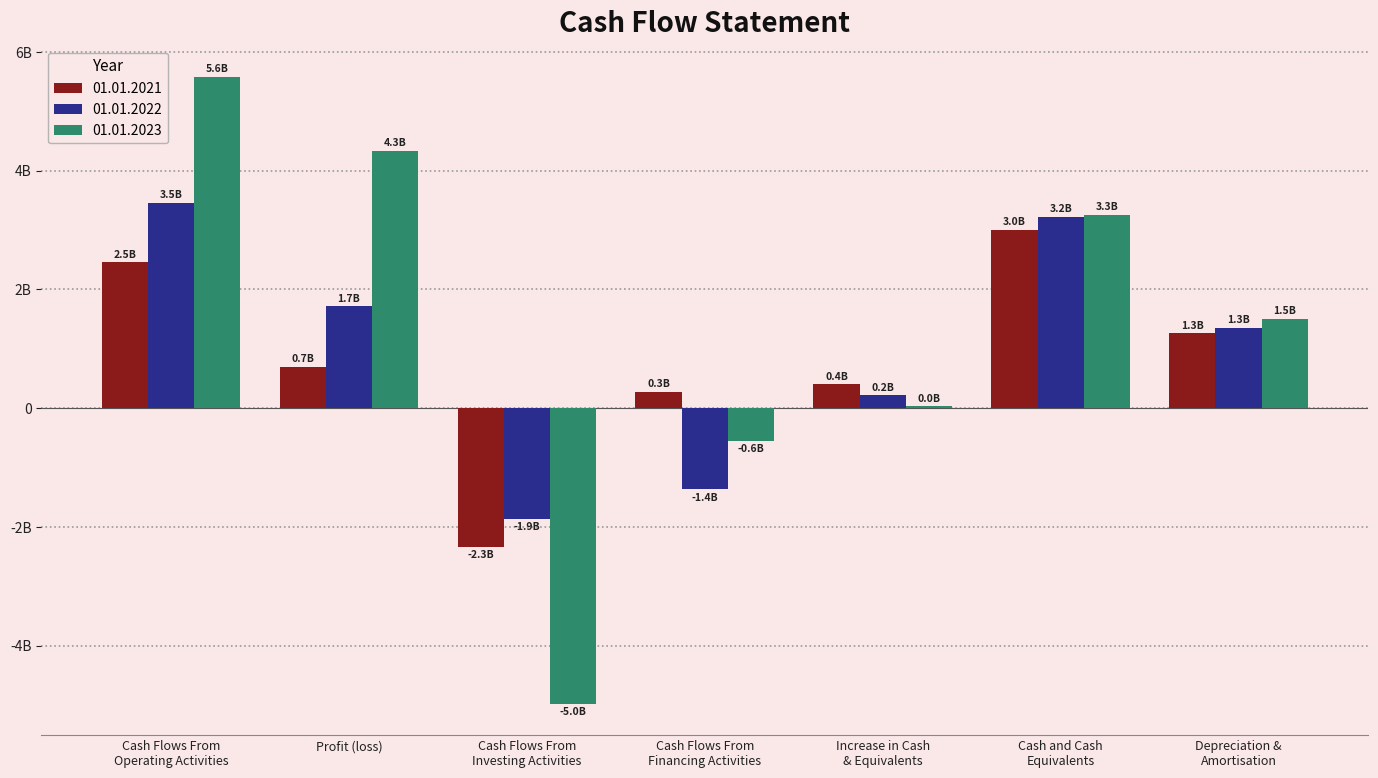

What position from the right is Cash Flows From
Financing Activities?

4